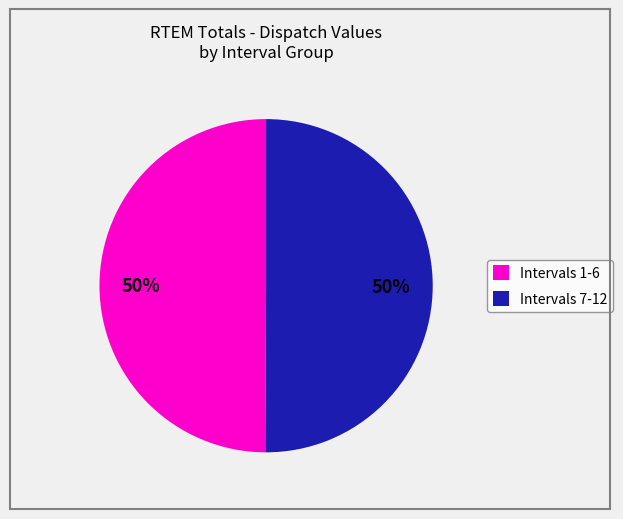

To the nearest percent, what percentage of the pie is Intervals 1-6?

50%